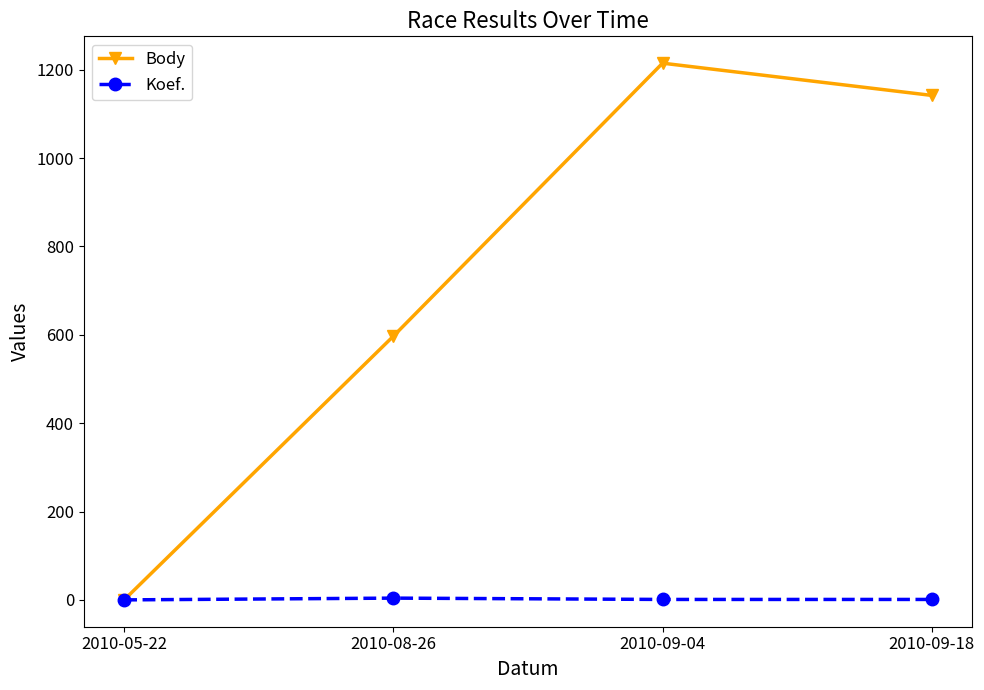

What is the sum of all Body values?

2954